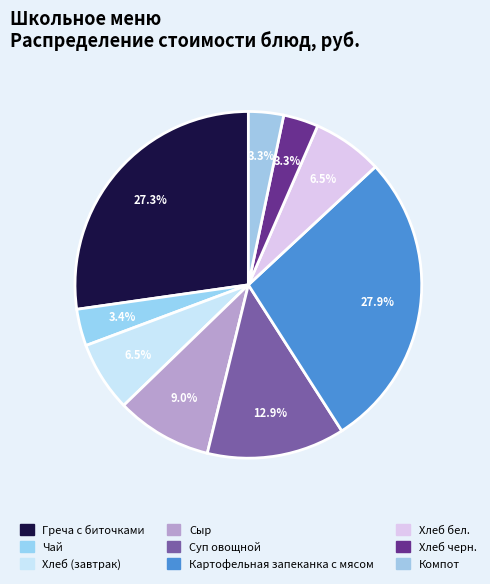

Count the number of slices in the pie.

9